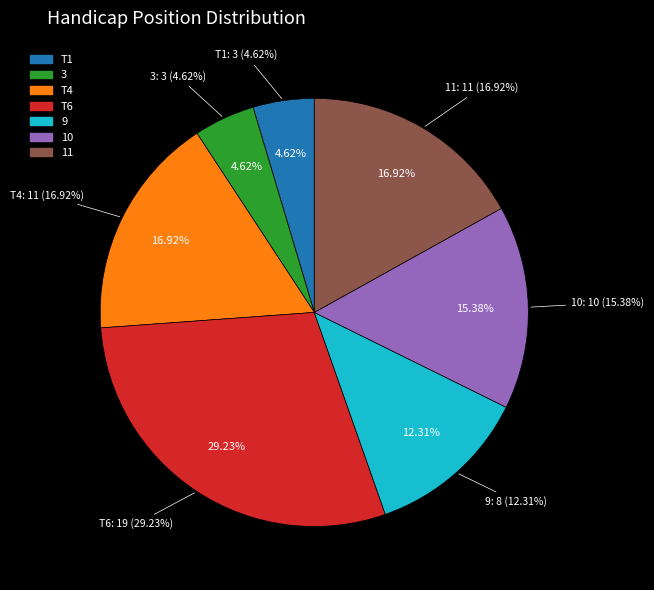

The T1 slice represents 1% of the pie. True or false?

False